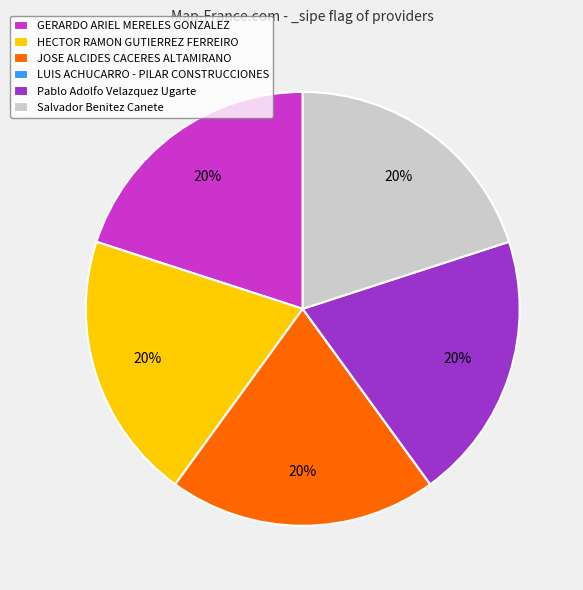

Does HECTOR RAMON GUTIERREZ FERREIRO account for over 50% of the chart?

No